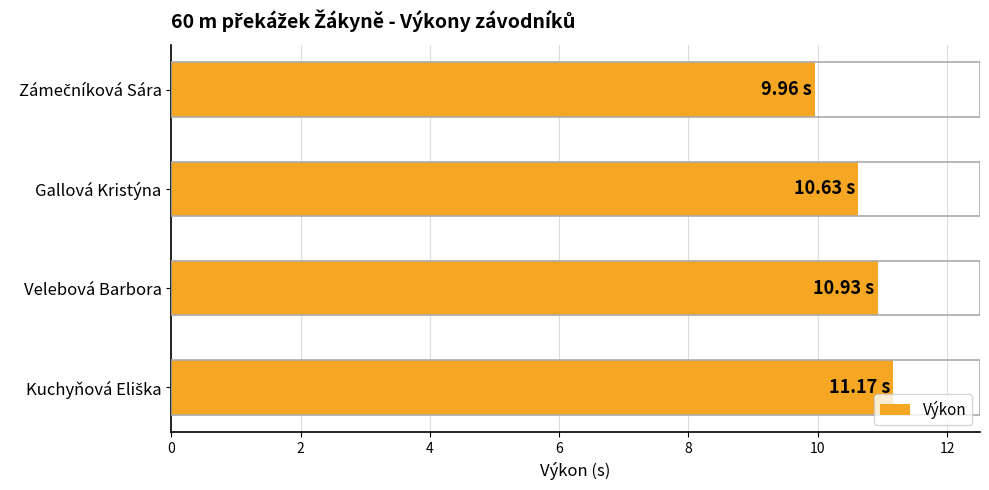

What is the average value?

10.7